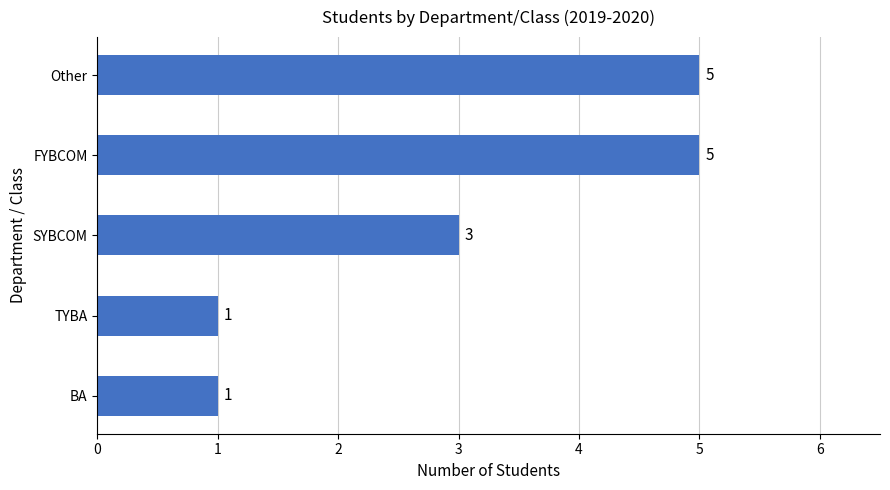

What is the sum of all values?

15